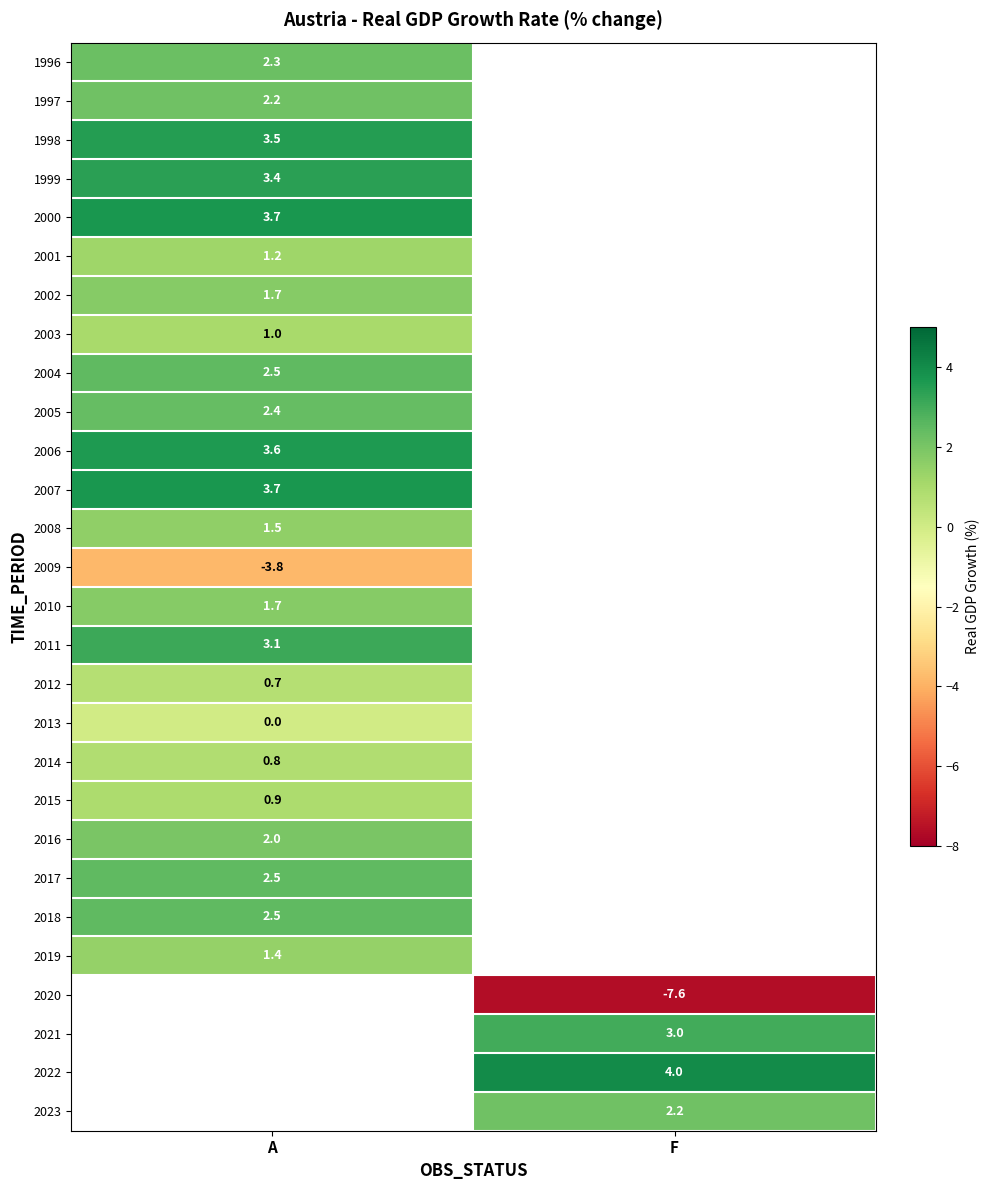

The 2020 series shows -7.6 at F. True or false?

True